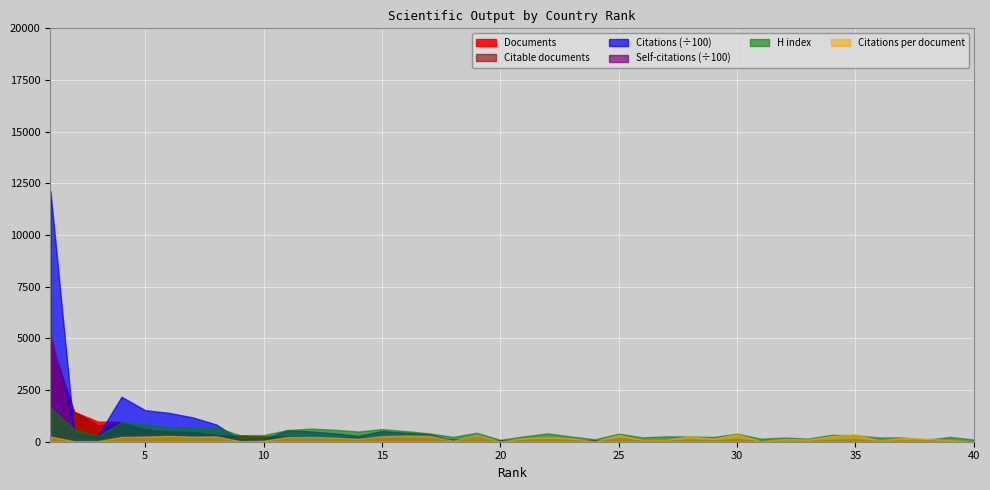

How many lines are shown in the chart?

6